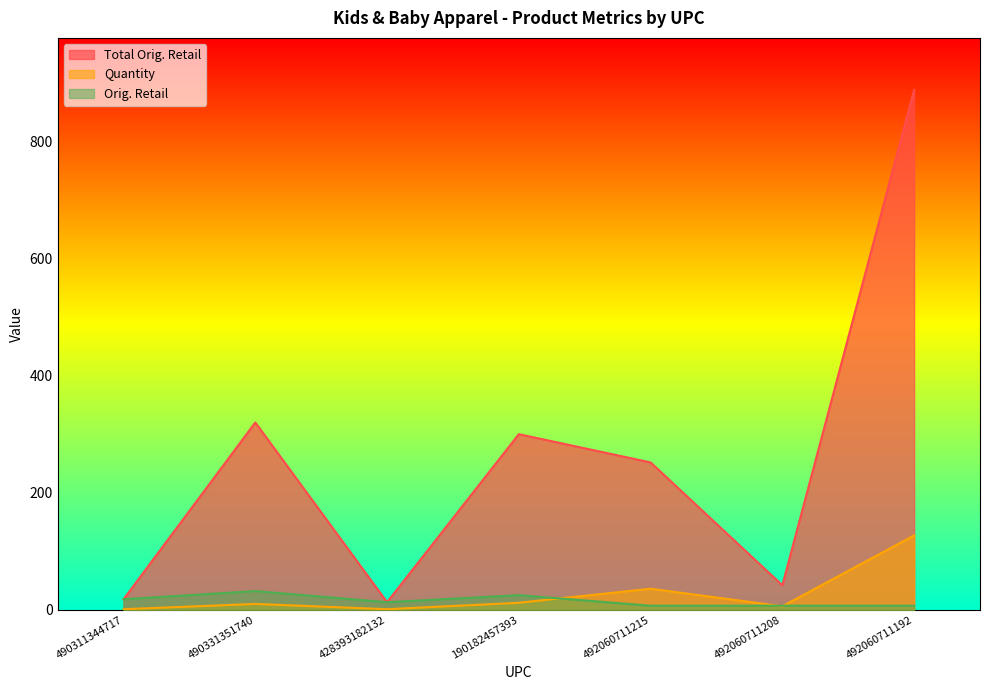

Which series has the largest total across all categories?

Total Orig. Retail